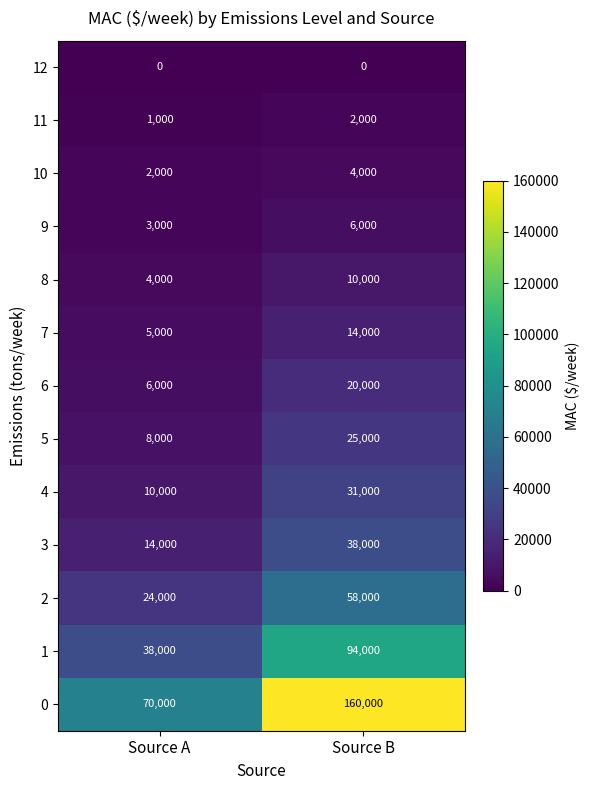

The 11 series shows 1381 at Source A. True or false?

False